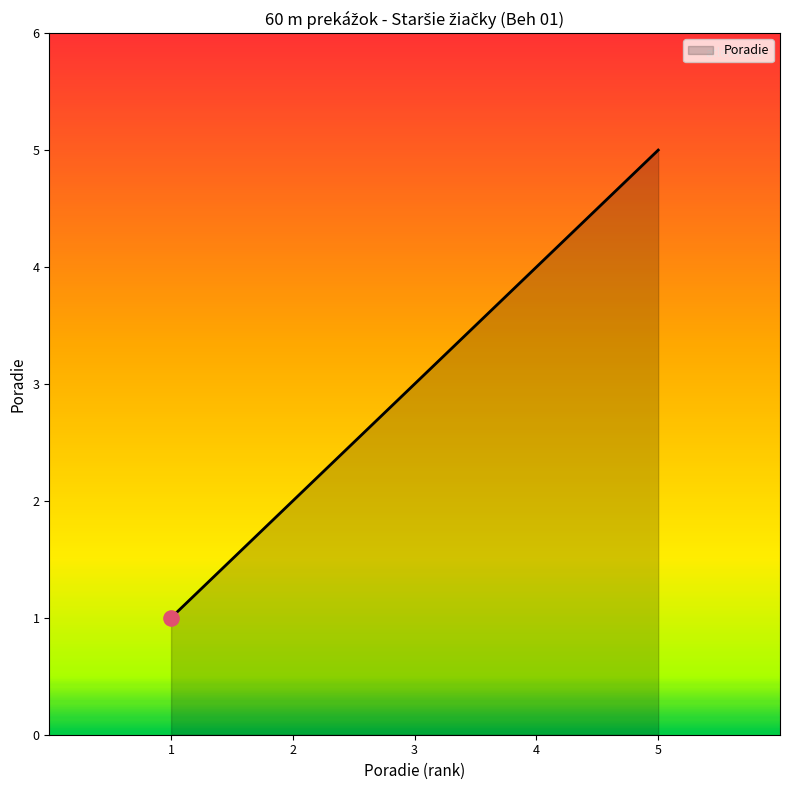

What is the change in value from 2 to 5?

+3